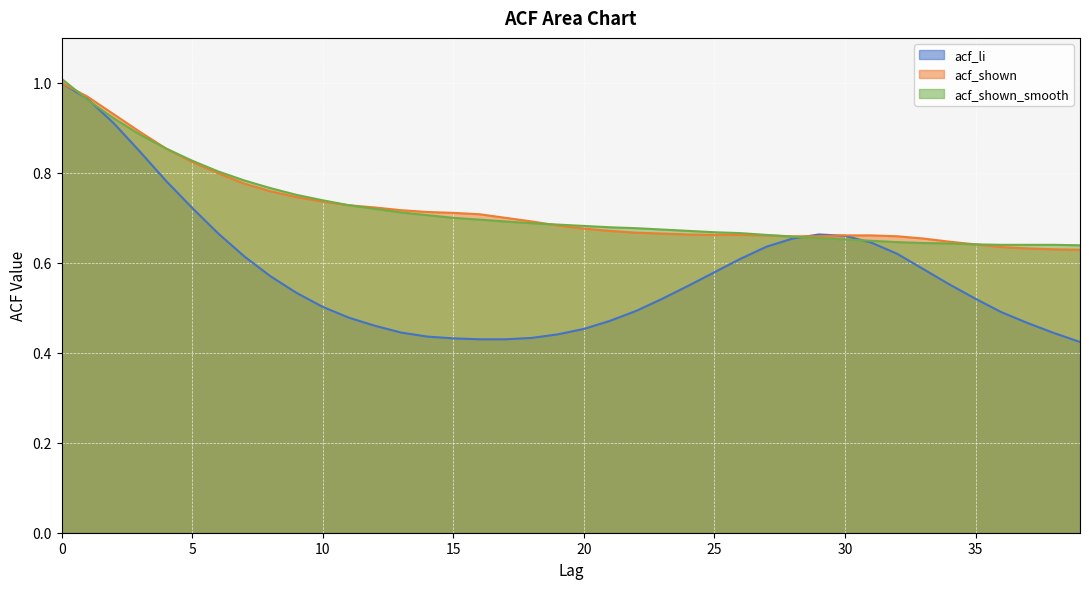

Where do acf_shown_smooth and acf_li first cross each other?

0 and 1